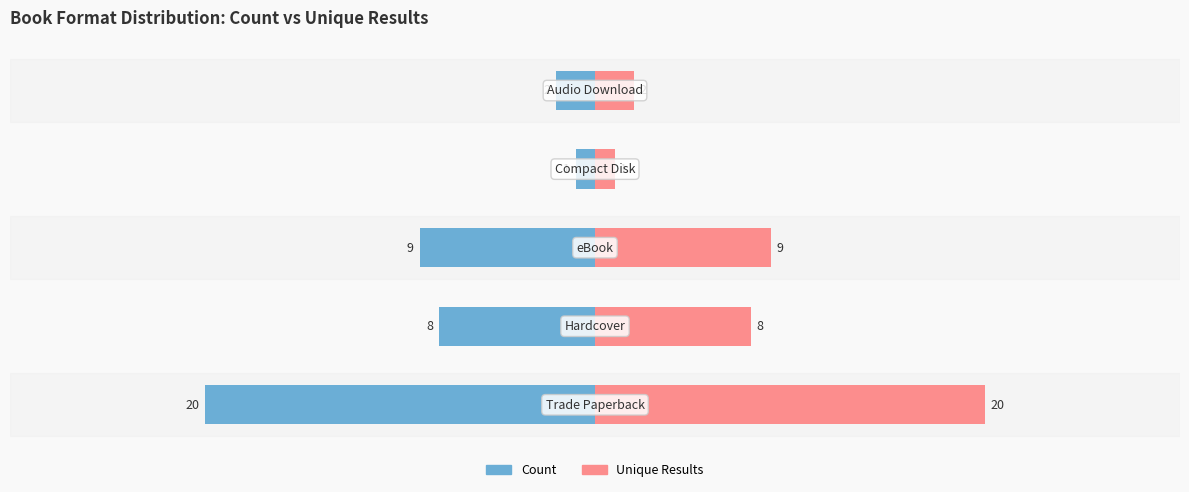

Which series changed the most between −30 and 0?

Count